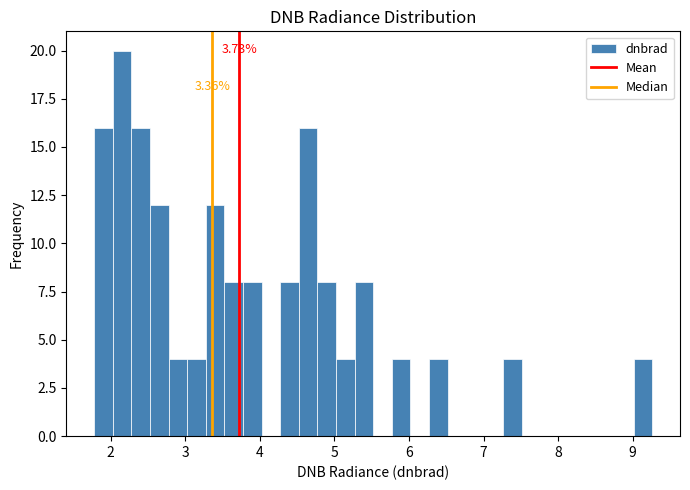

Around what value on the x-axis is the tallest bar? Give the approximate position of its centre, as read against the axis.

2.2